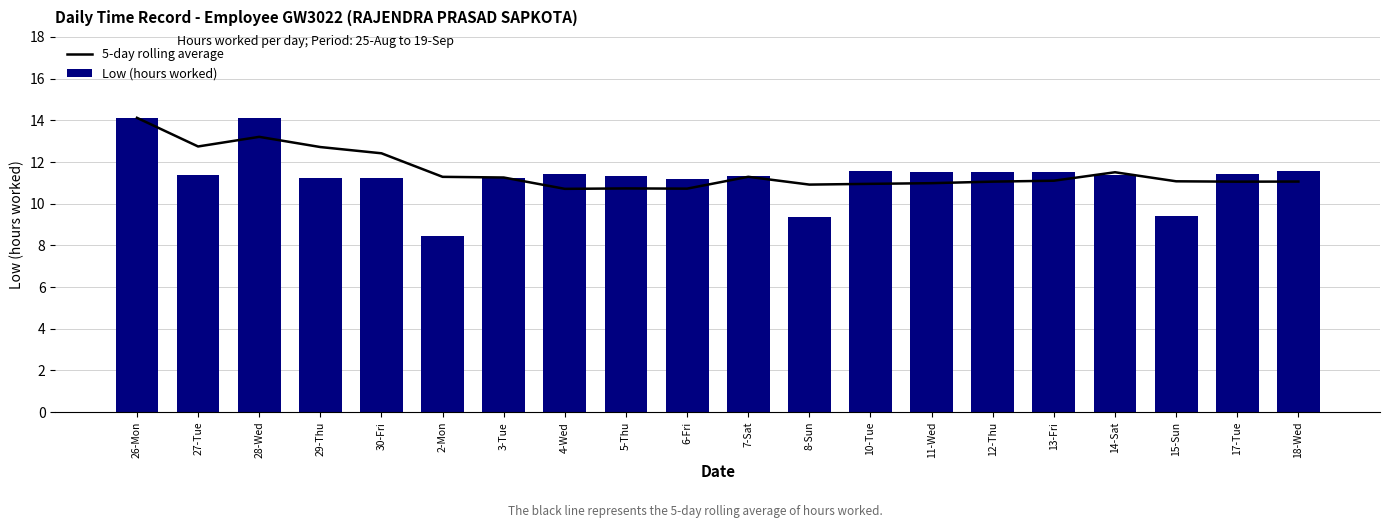

Reading left to right, extract all data points from this chart.

5-day rolling average: 26-Mon=14.1	27-Tue=12.7	28-Wed=13.2	29-Thu=12.7	30-Fri=12.4	2-Mon=11.3	3-Tue=11.3	4-Wed=10.7	5-Thu=10.7	6-Fri=10.7	7-Sat=11.3	8-Sun=10.9	10-Tue=11.0	11-Wed=11.0	12-Thu=11.1	13-Fri=11.1	14-Sat=11.5	15-Sun=11.1	17-Tue=11.1	18-Wed=11.1
Low (hours worked): 26-Mon=14.1	27-Tue=11.4	28-Wed=14.1	29-Thu=11.2	30-Fri=11.2	2-Mon=8.5	3-Tue=11.2	4-Wed=11.4	5-Thu=11.3	6-Fri=11.2	7-Sat=11.3	8-Sun=9.3	10-Tue=11.6	11-Wed=11.5	12-Thu=11.5	13-Fri=11.5	14-Sat=11.4	15-Sun=9.4	17-Tue=11.4	18-Wed=11.6